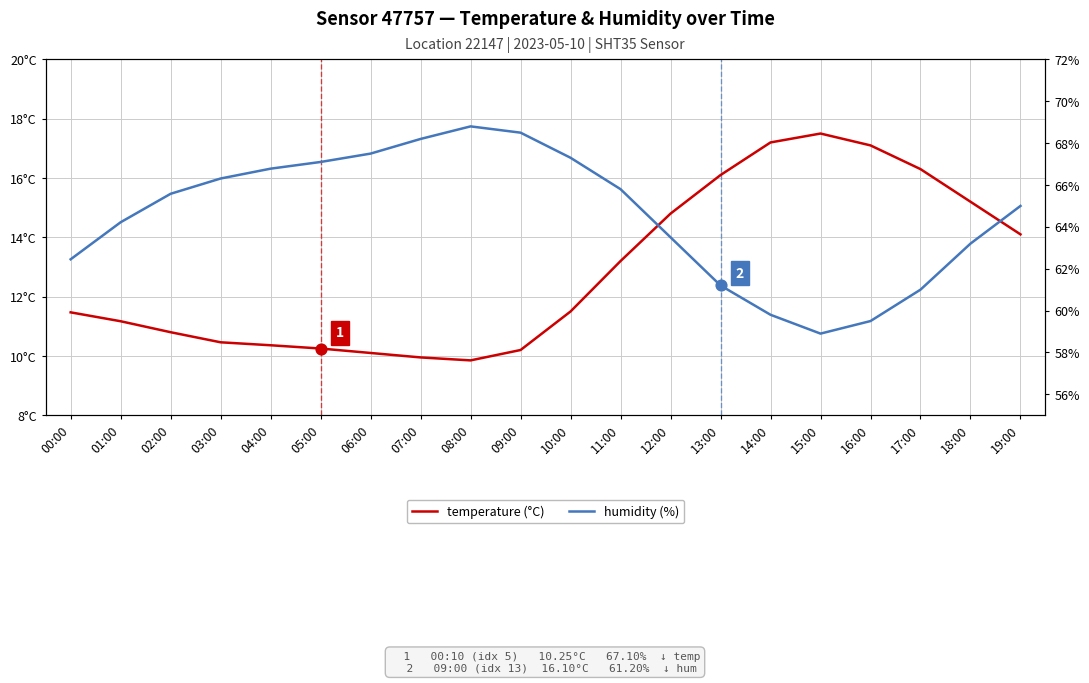

At which category is the sum across all series the highest?

19:00